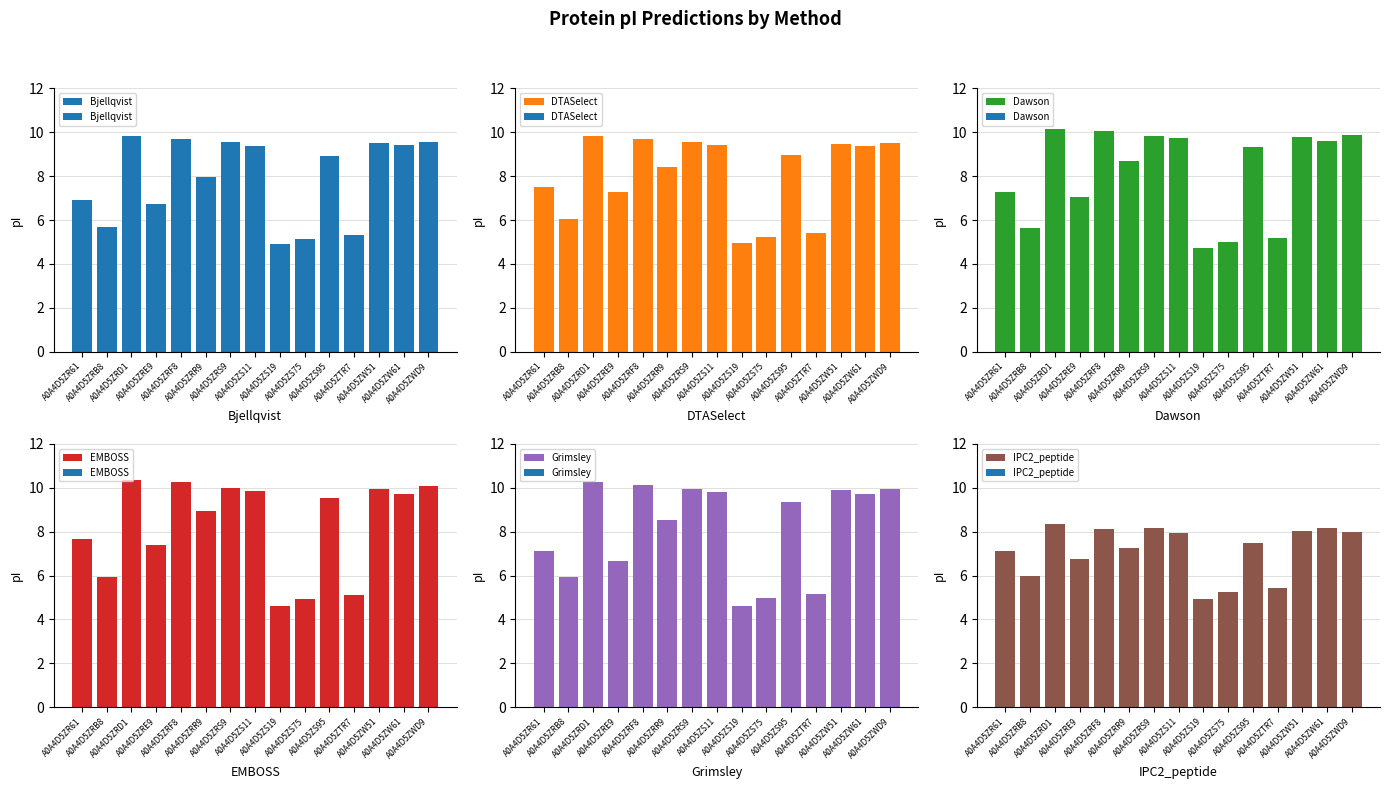

Which series has the widest spread of values?

EMBOSS